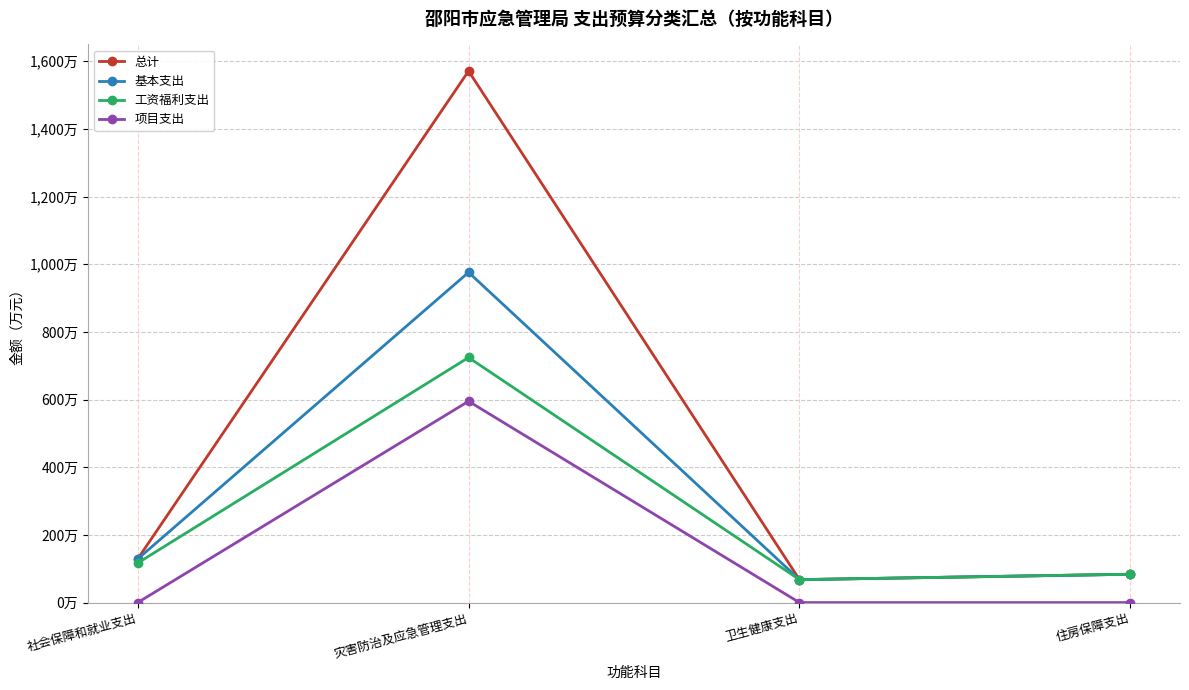

At which label is 工资福利支出 closest to 396?

社会保障和就业支出